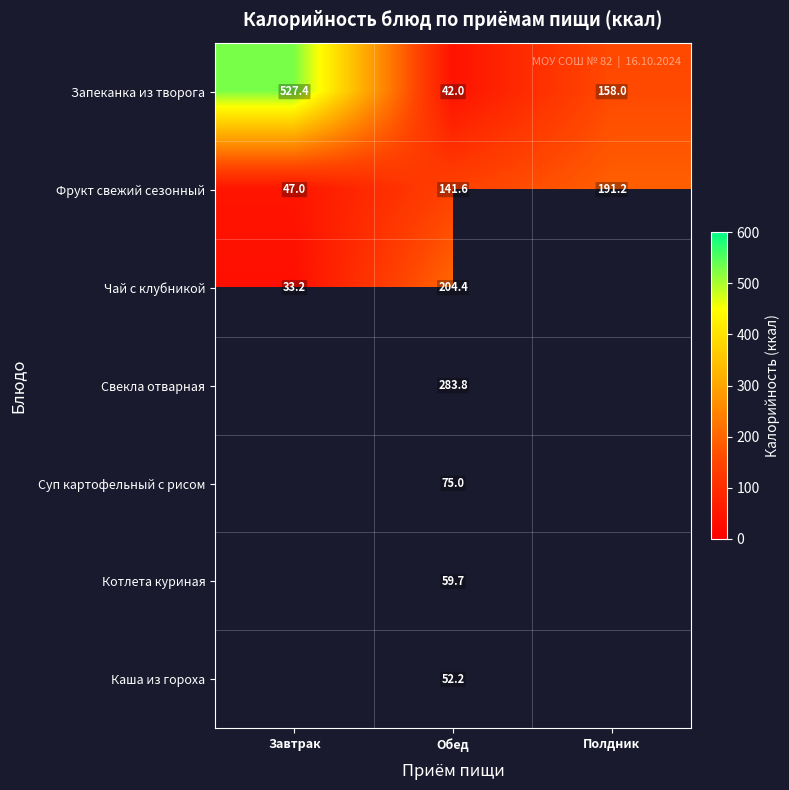

Is the value of Запеканка из творога at Полдник greater than the value of Фрукт свежий сезонный at Завтрак?

Yes